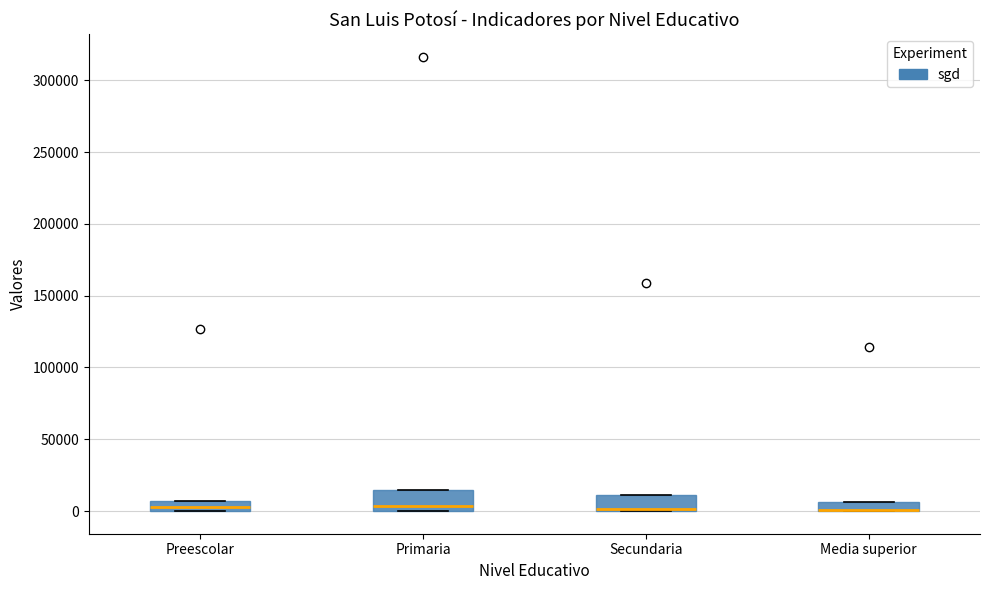

Where is the upper edge of the box for Media superior on the y-axis? The values are not printed on the chart, so give them approximately, as read against the axis.

5000